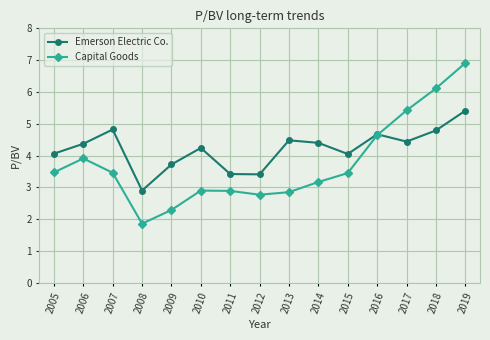

At which category does the chart reach its minimum across all series?

2008